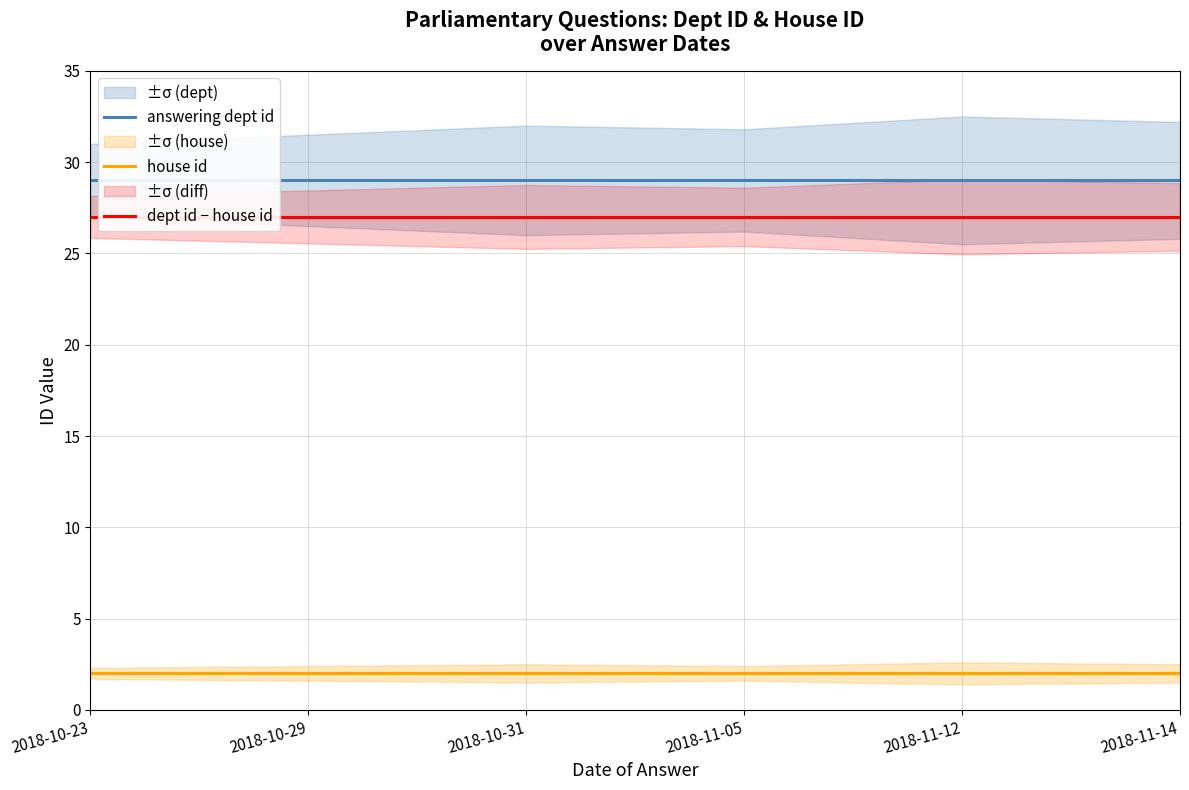

Reading left to right, list all the values displayed in this chart.

answering dept id: 29	29	29	29	29	29
house id: 2	2	2	2	2	2
dept id − house id: 27	27	27	27	27	27